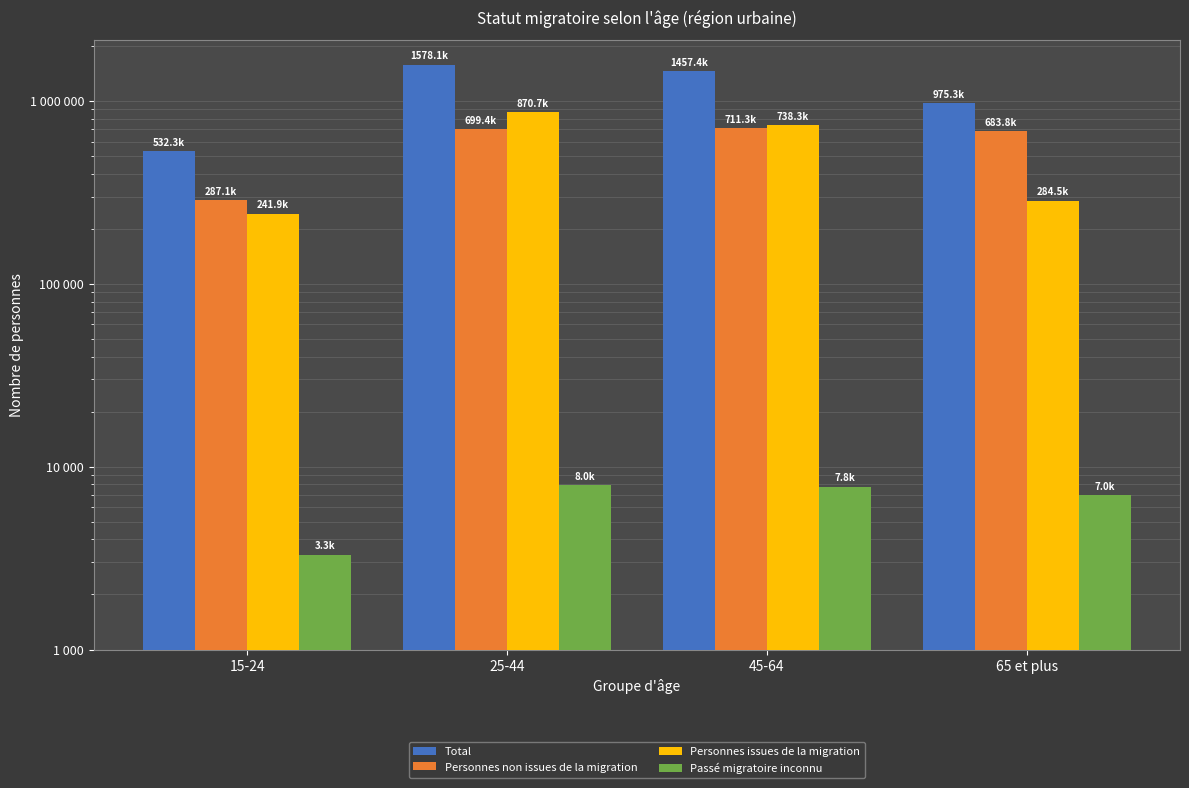

Are the bars horizontal?

No